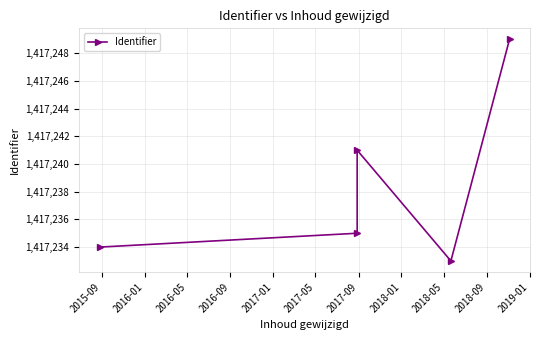

What is the change in value from 2015-09 to 2016-01?

+1